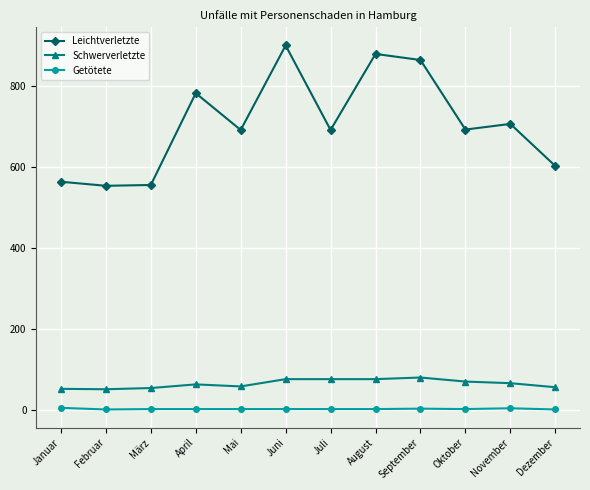

What is the label of the 11th point from the left?

November